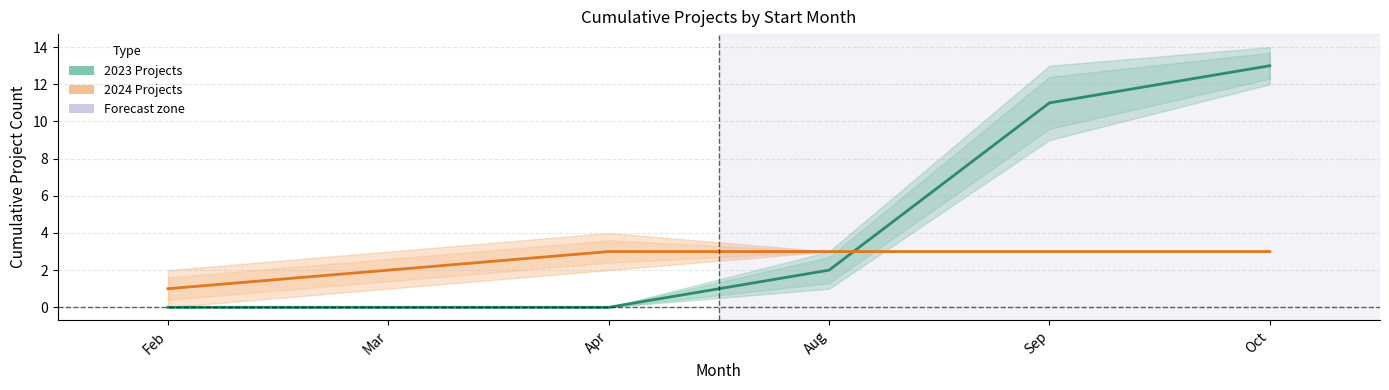

True or false: 2023 Projects has more than 1 interior local peaks.

False